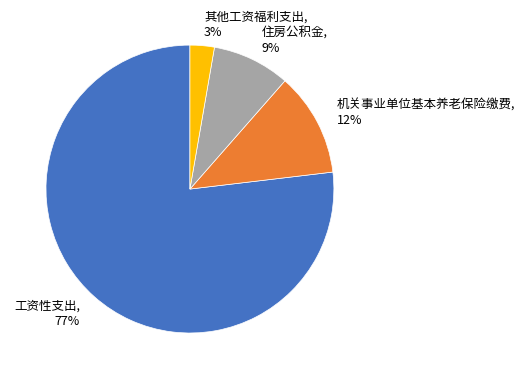

How many segments does this pie chart have?

4